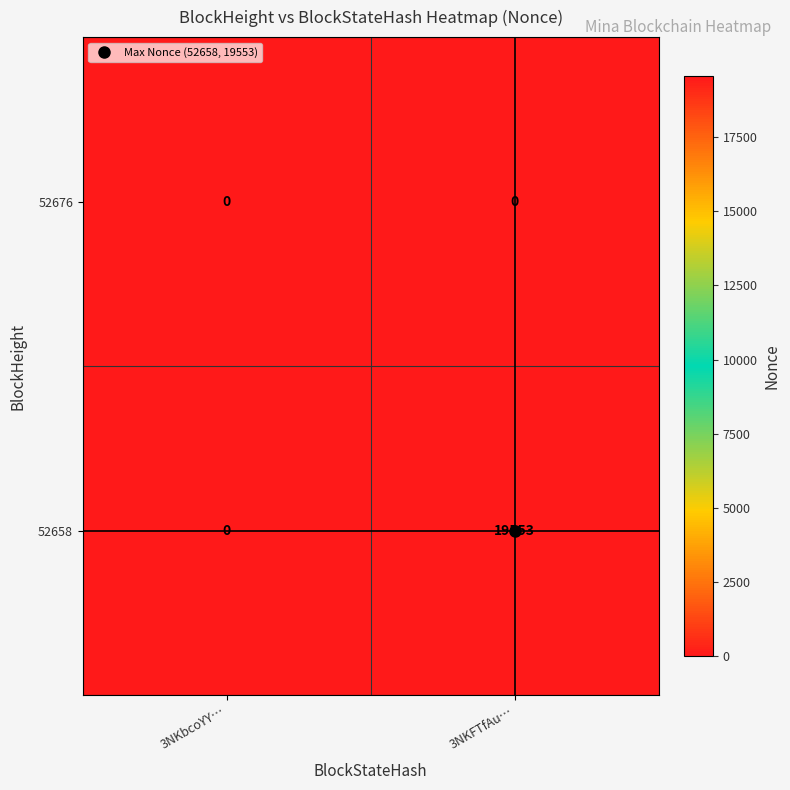

Which series has the largest total across all categories?

52658